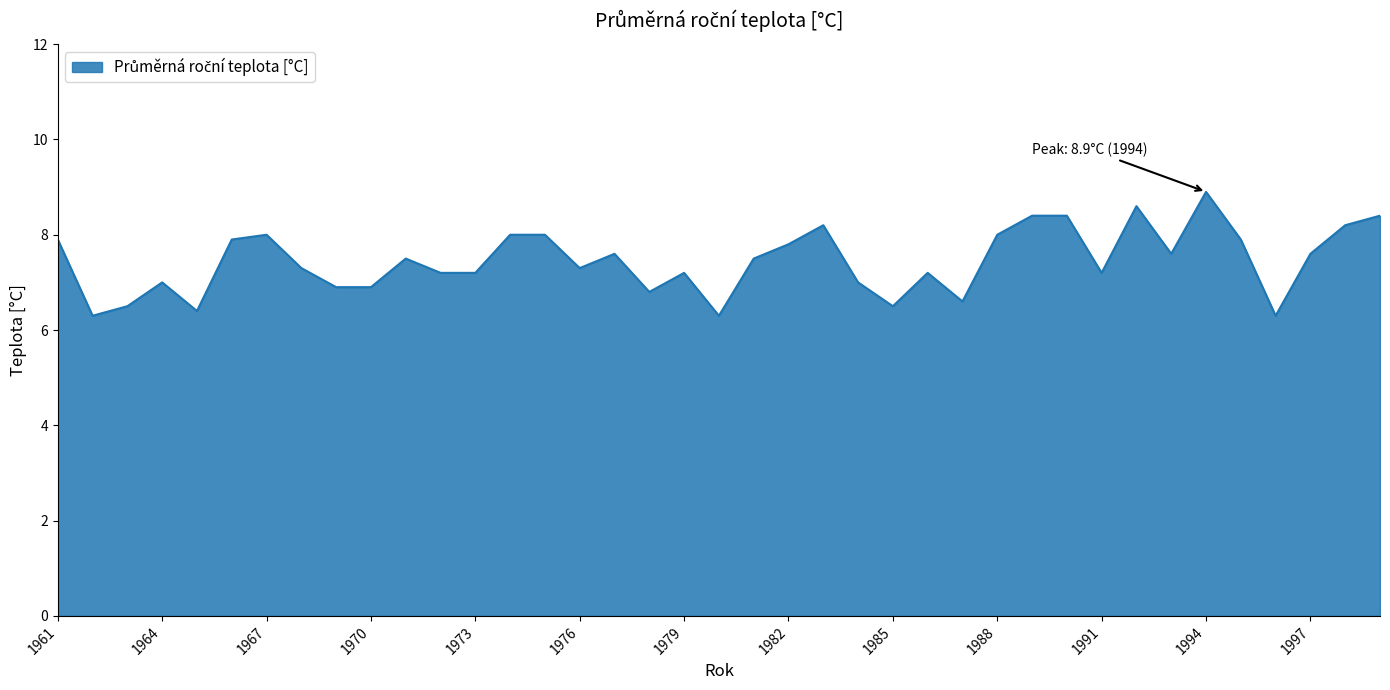

What is the maximum value shown in the chart?

8.9